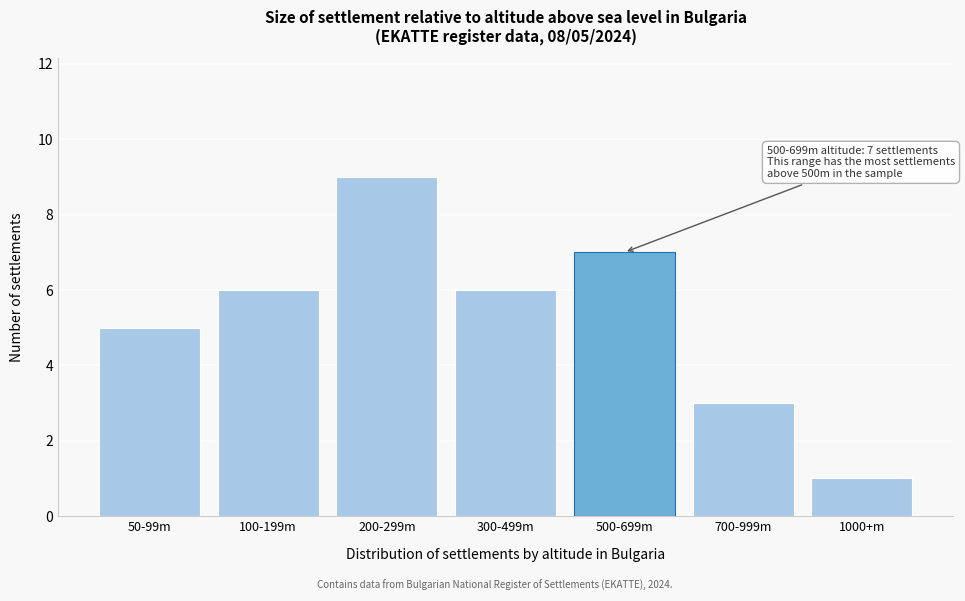

Reading right to left, transcribe all the data shown in this chart.

1	3	7	6	9	6	5